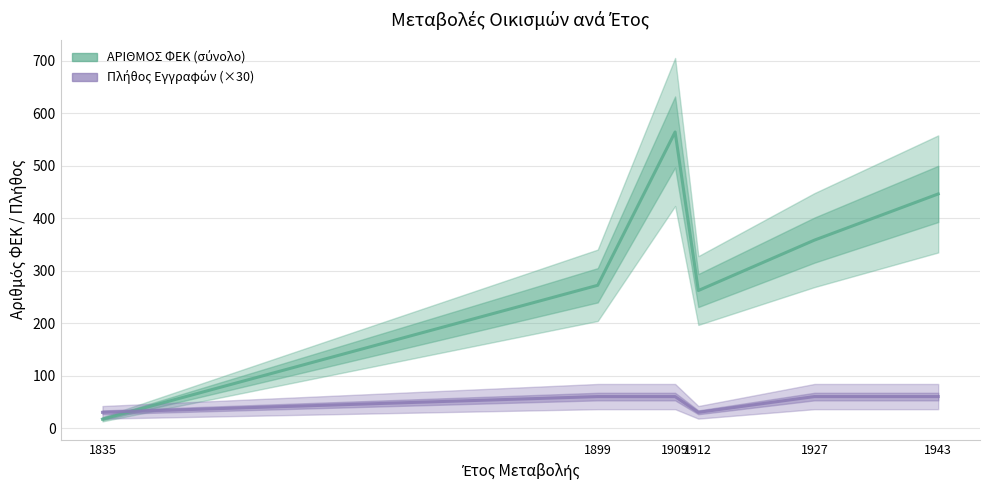

What is the spread (max minus min) of values at 1835?

13